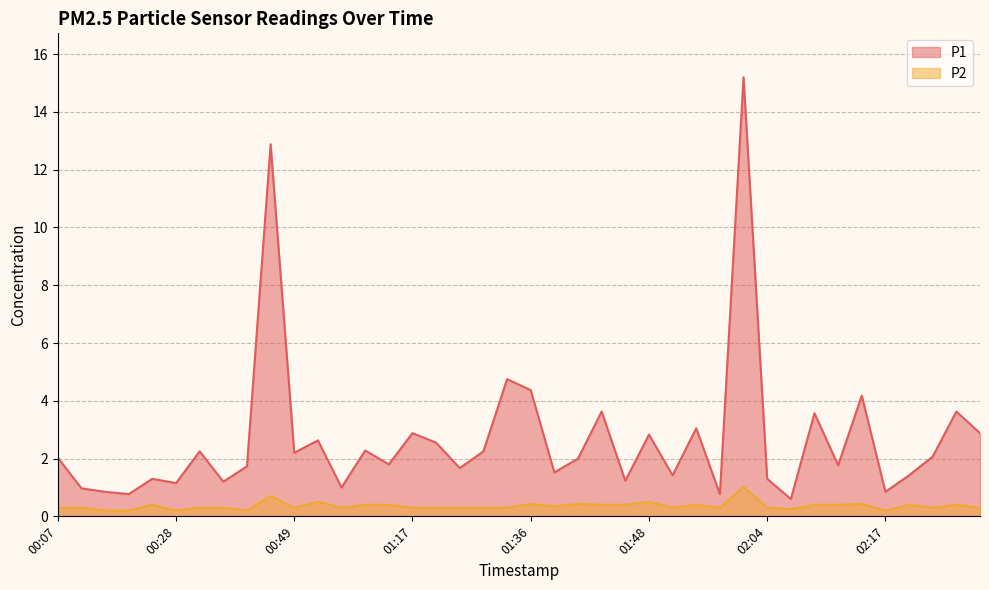

Rank the series by their maximum value, from lowest to highest.

P2, P1